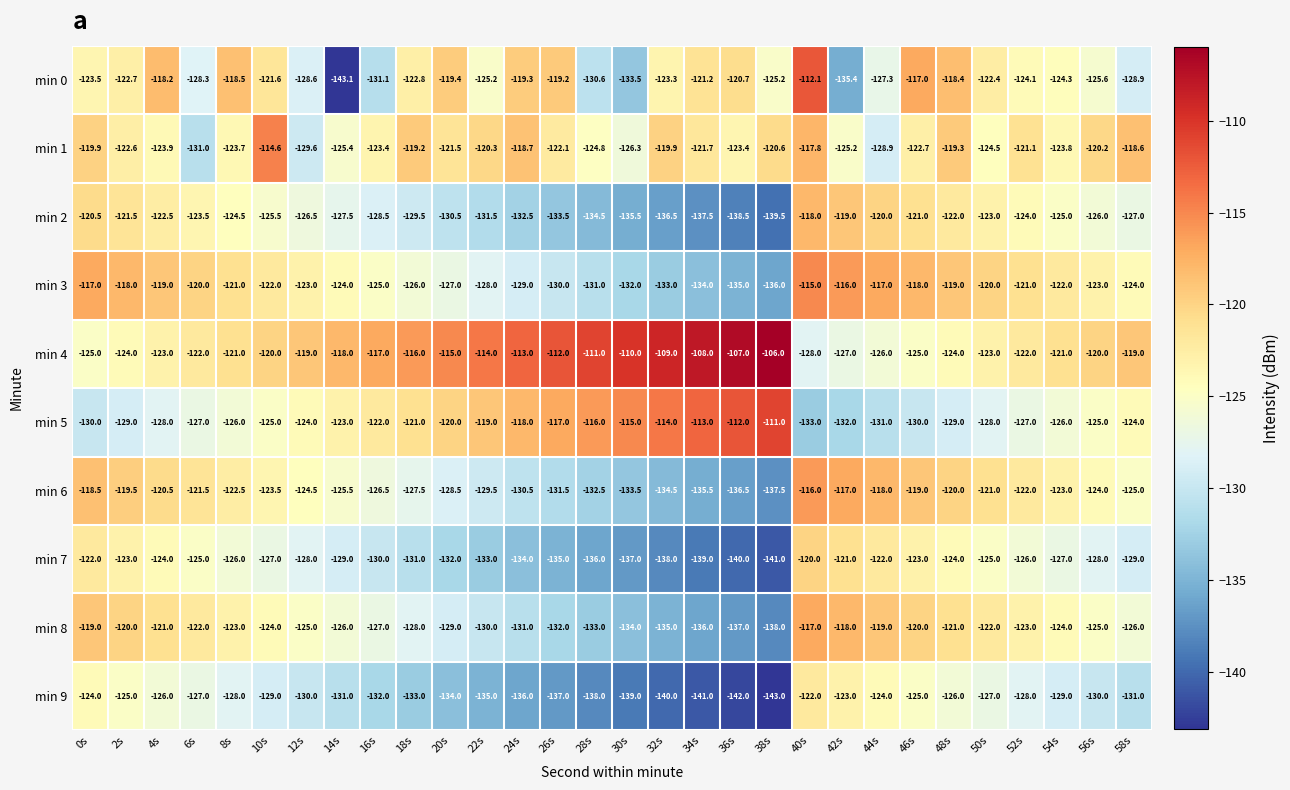

What is the difference between the second highest and minimum values in the min 6 series?

20.5